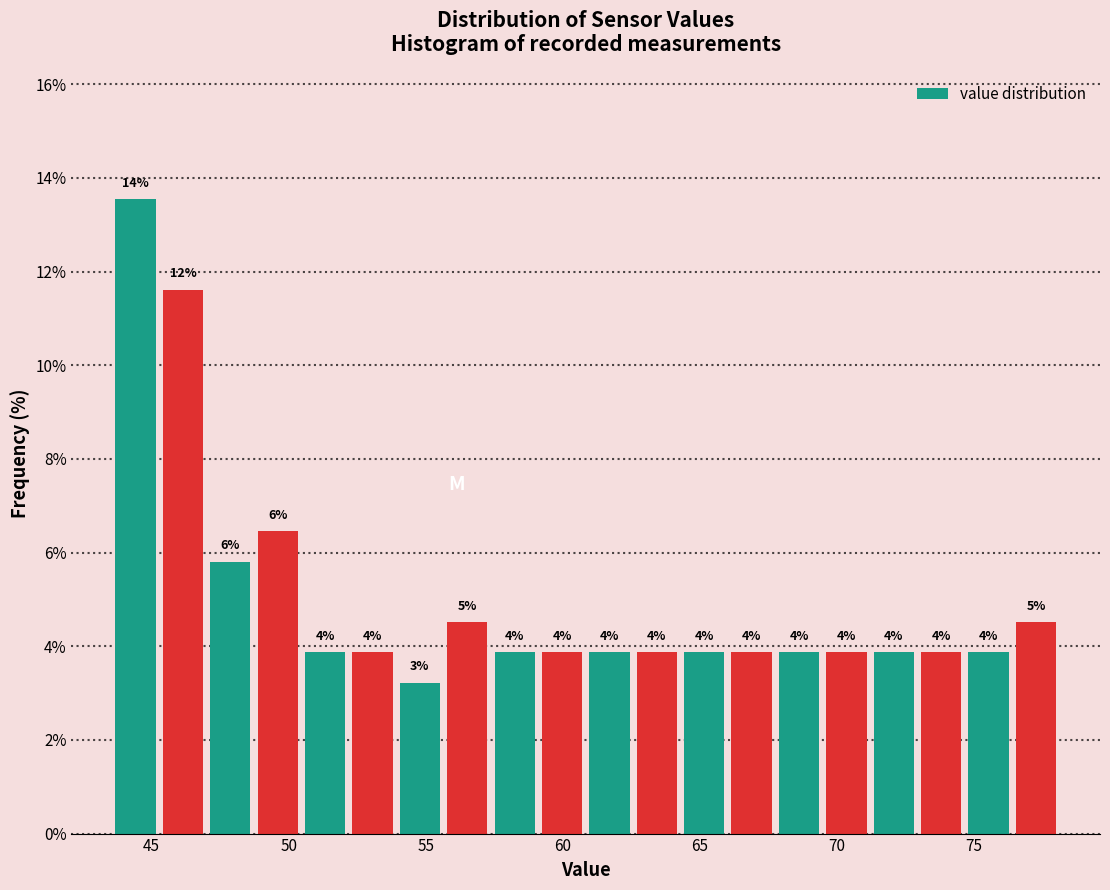

Read against the x-axis, roughly where is the centre of the tallest bar?

44.5